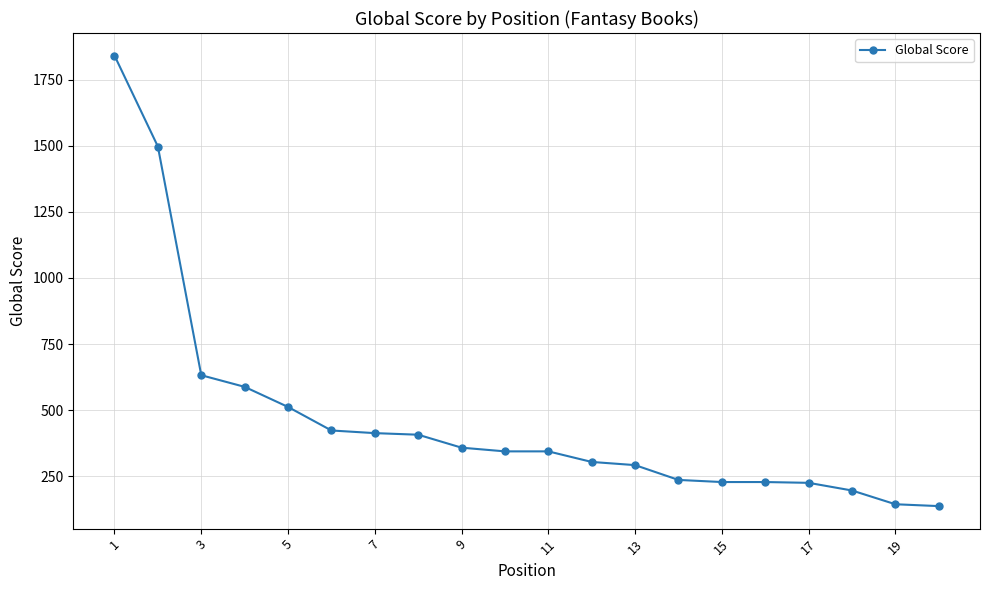

How many values are below 344?

9